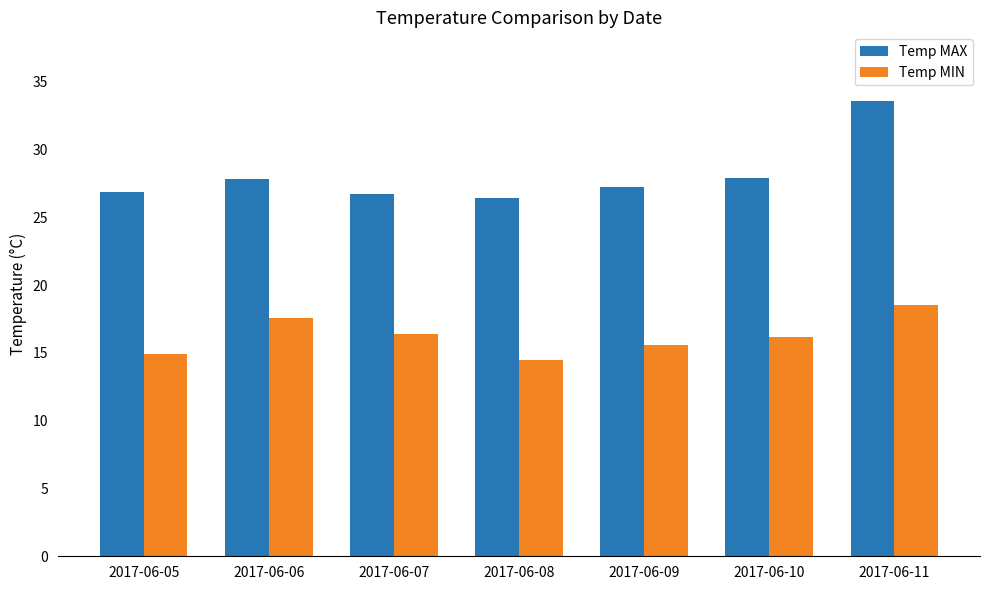

What is the total value across all series at 2017-06-08?

40.9